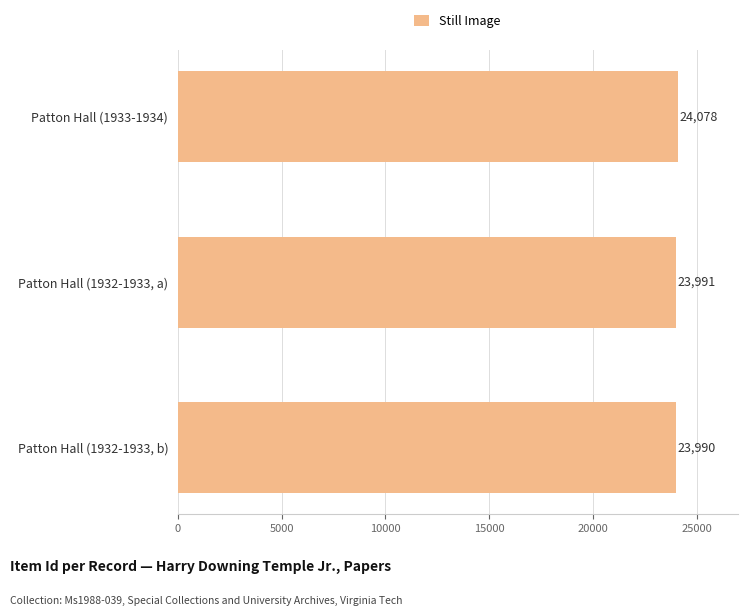

Reading top to bottom, list all the values displayed in this chart.

Patton Hall (1933-1934)=24078	Patton Hall (1932-1933, a)=23991	Patton Hall (1932-1933, b)=23990